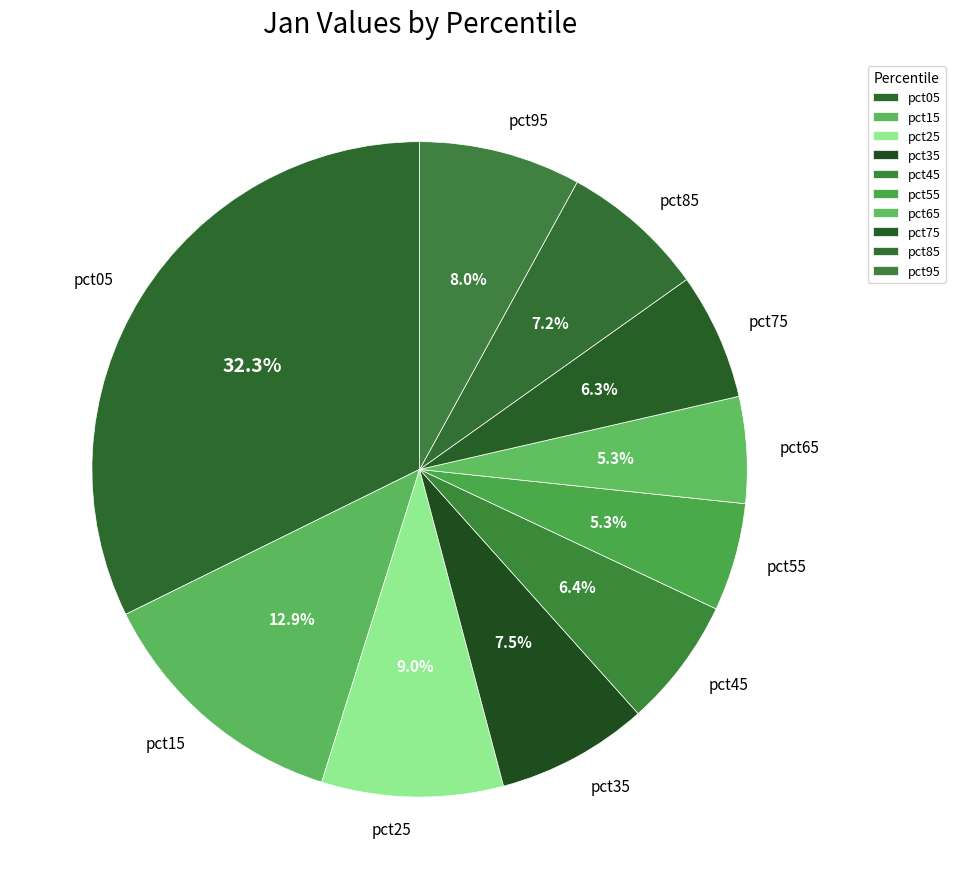

To the nearest percent, what is the combined percentage of pct55 and pct25?

14%